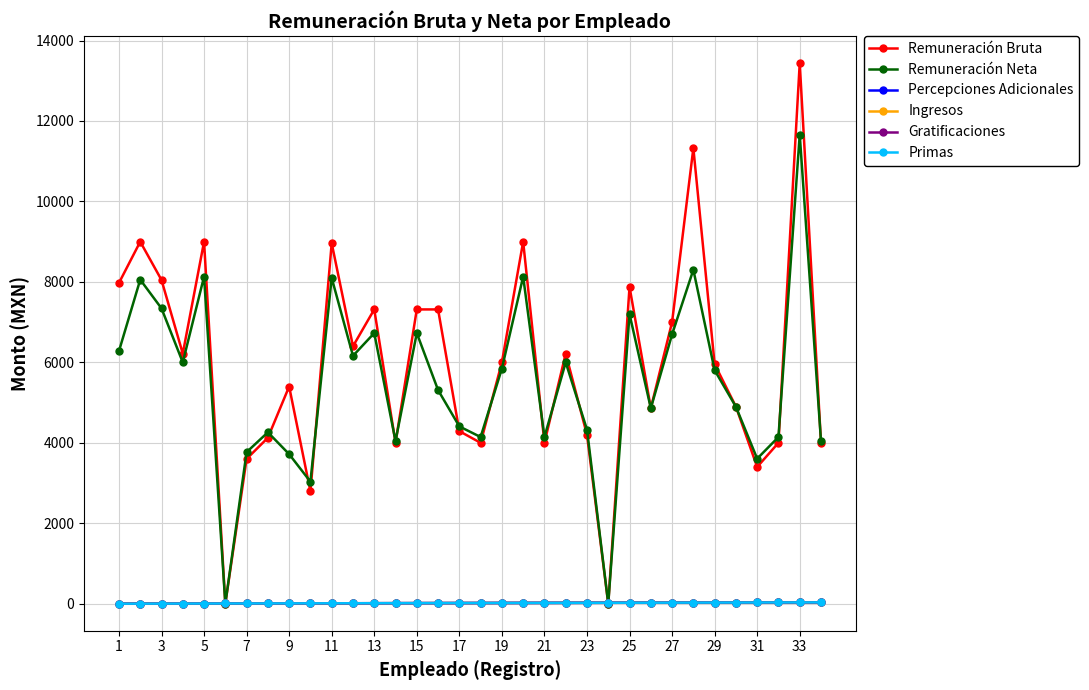

True or false: Remuneración Neta and Remuneración Bruta cross at least once.

True